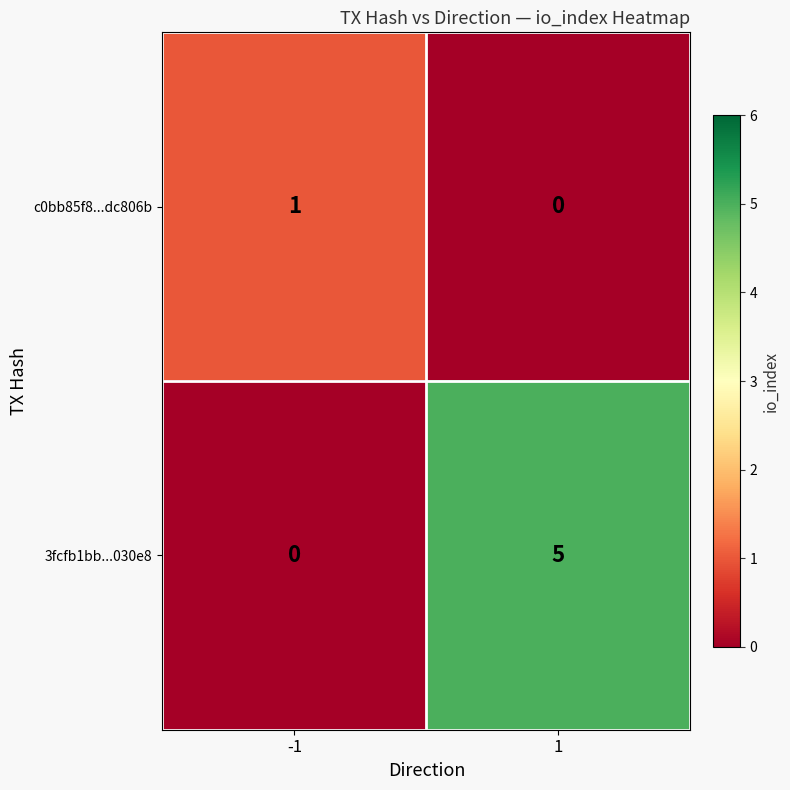

Count the number of categories in the chart.

2